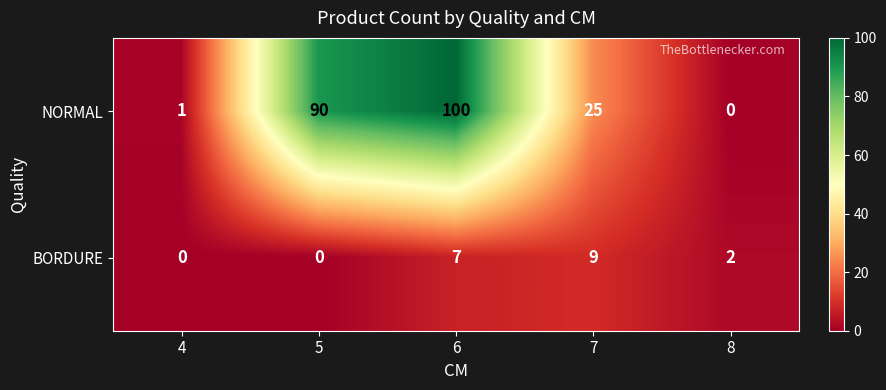

Count the BORDURE values in the range 0 to 7.

4